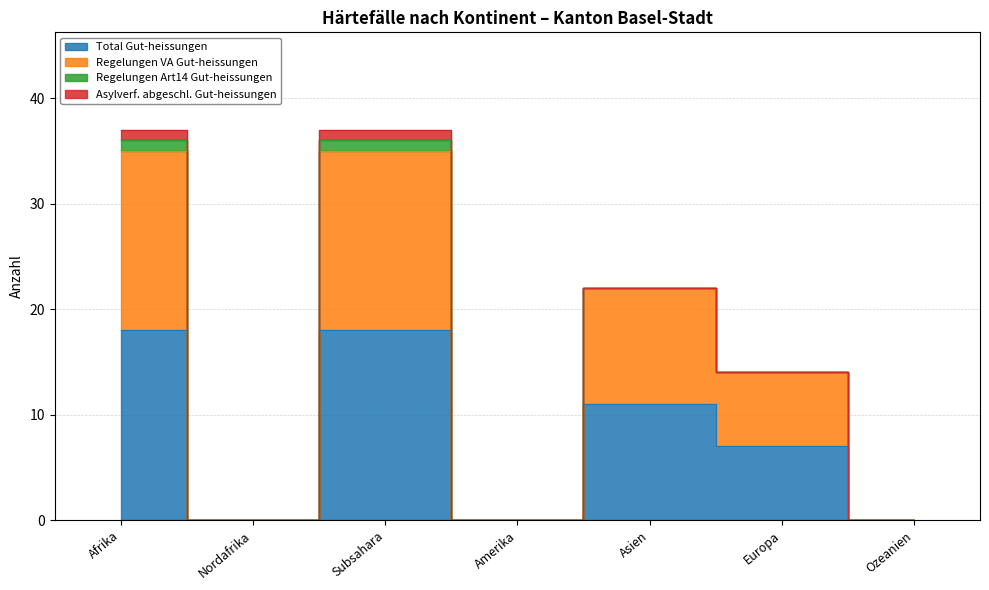

What is the sum of all Total Gut-heissungen values?

54